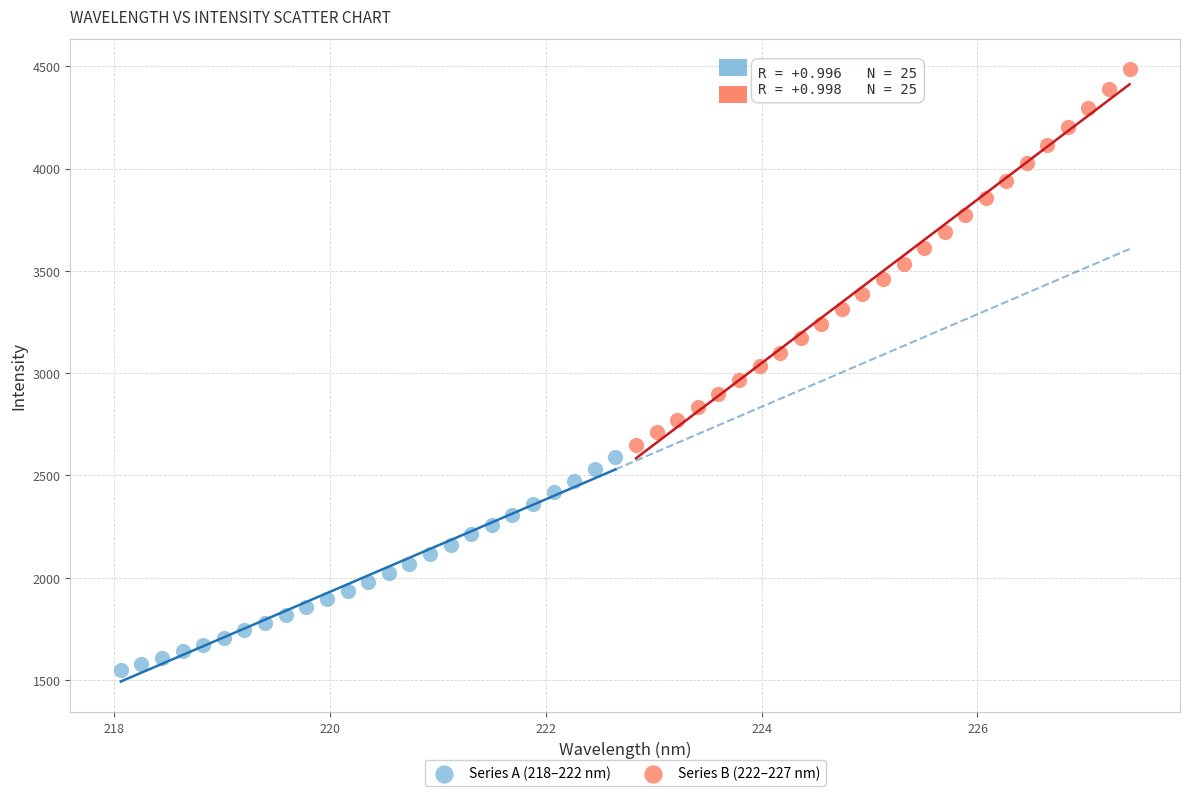

Which series reaches the minimum Y coordinate?

Series A (218–222 nm)